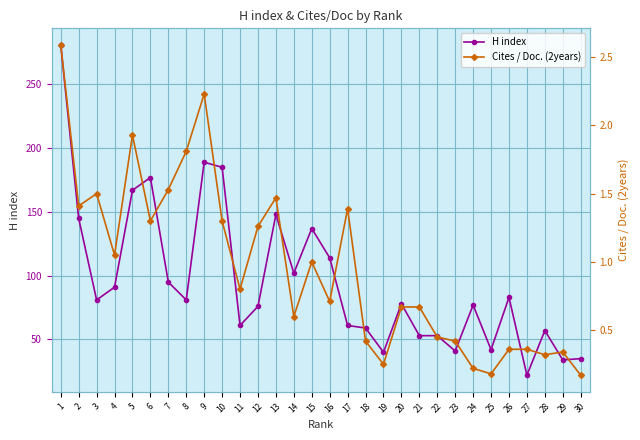

The Cites / Doc. (2years) series shows 2.0 at 12. True or false?

False